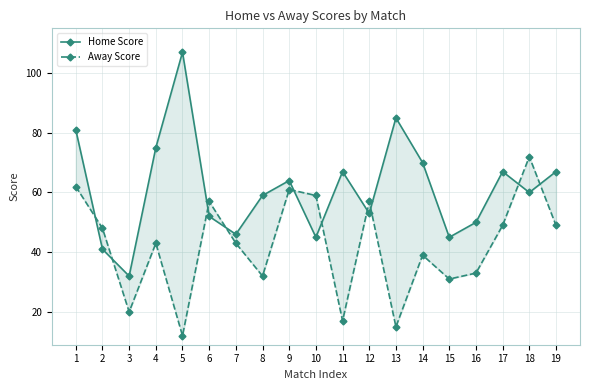

True or false: Home Score has a value of 75 at 4.

True